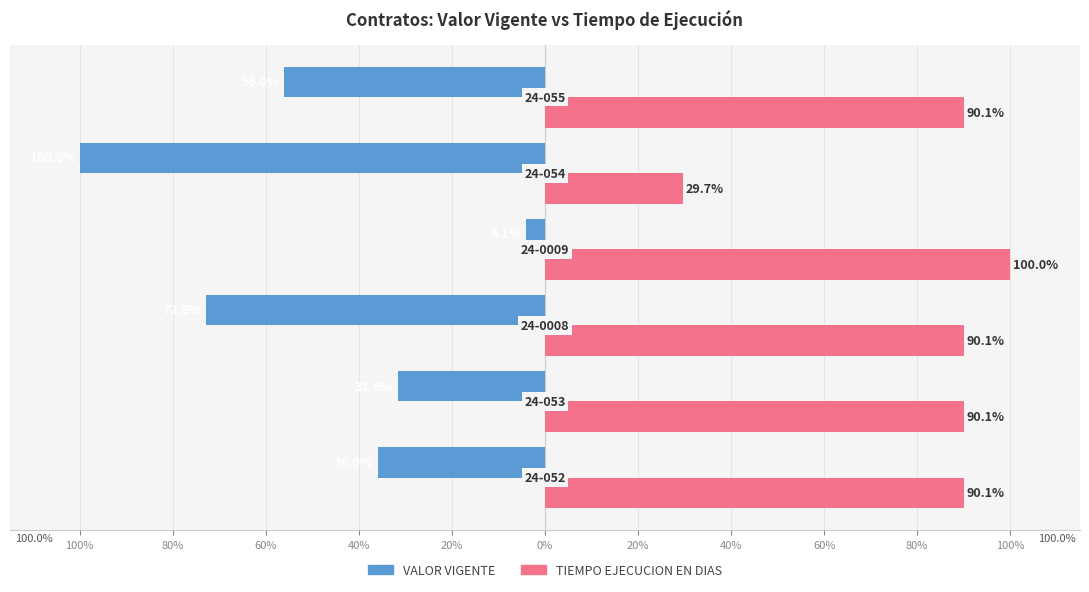

What is the sum of all VALOR VIGENTE values?

-300.5